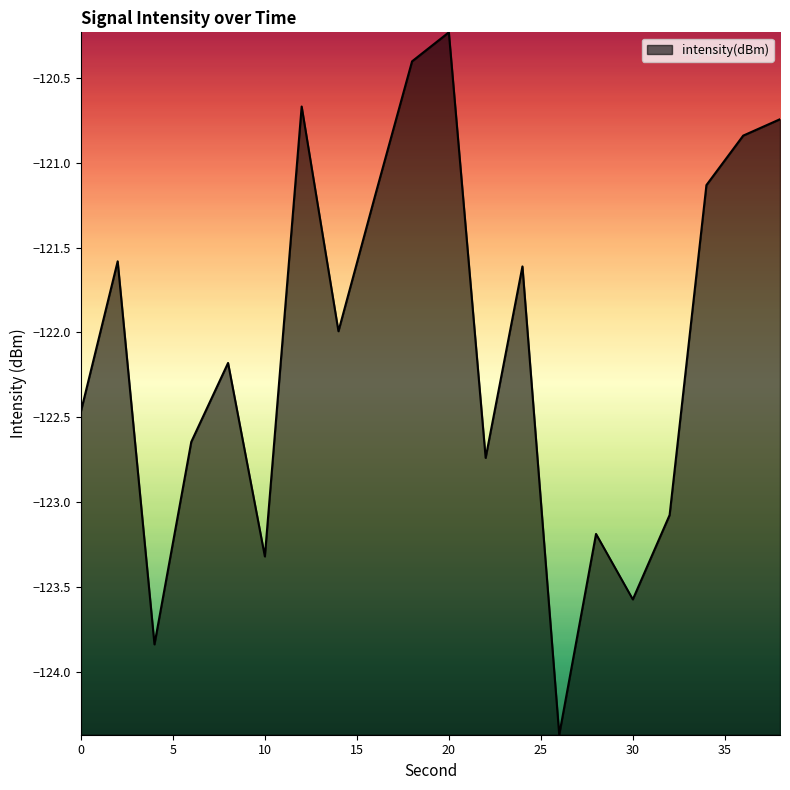

What is the difference between the maximum and minimum values?

4.1